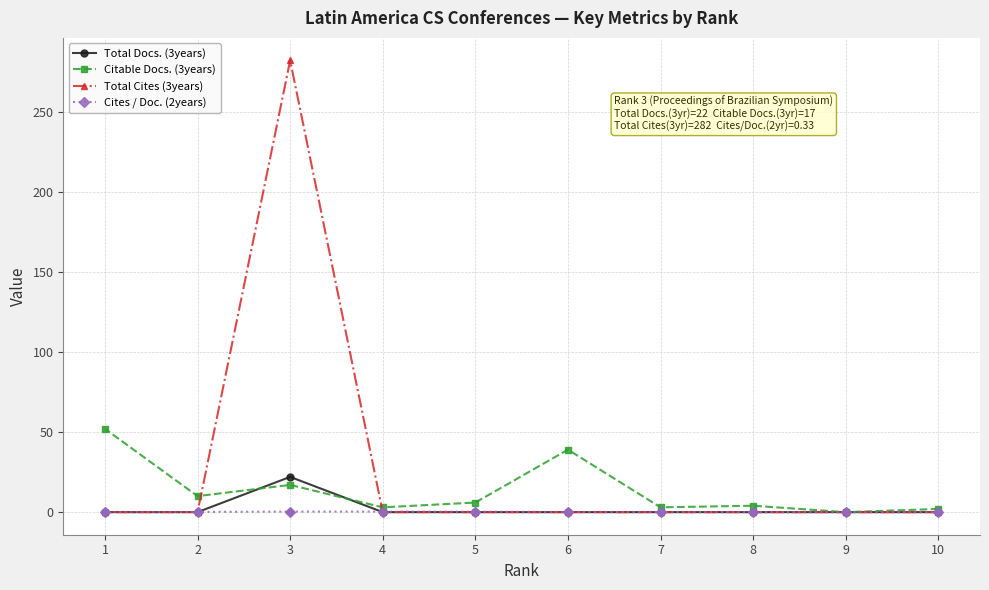

At how many categories does at least one series exceed 143?

1